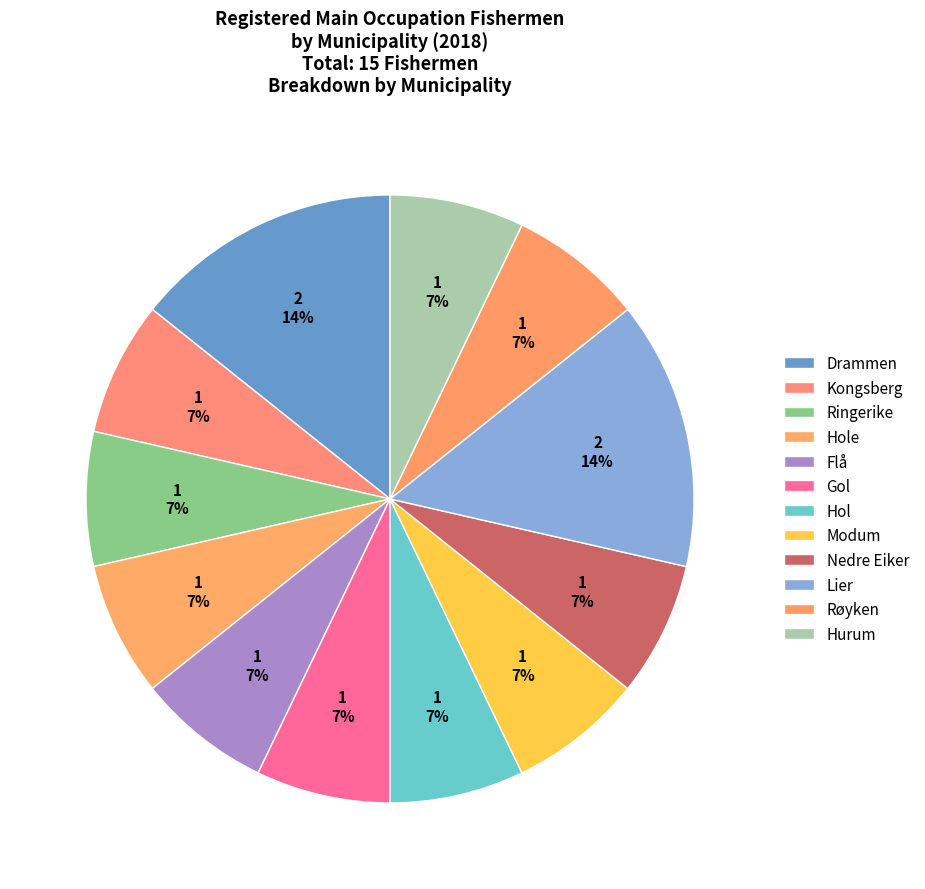

Is there a majority slice in this chart?

No